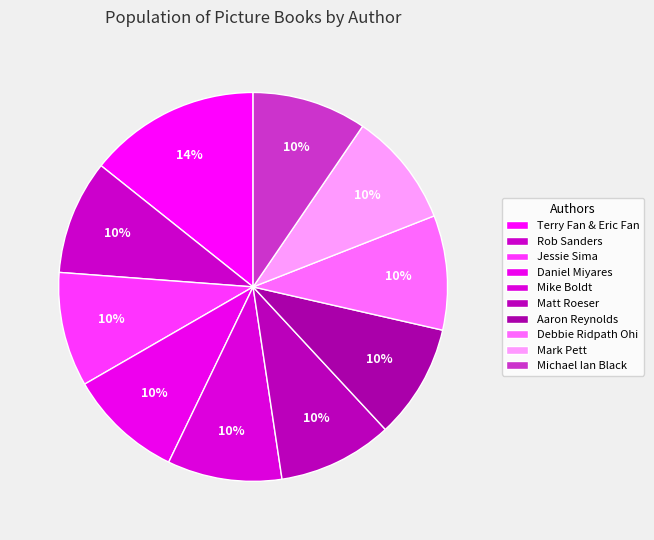

Does Debbie Ridpath Ohi account for over 50% of the chart?

No